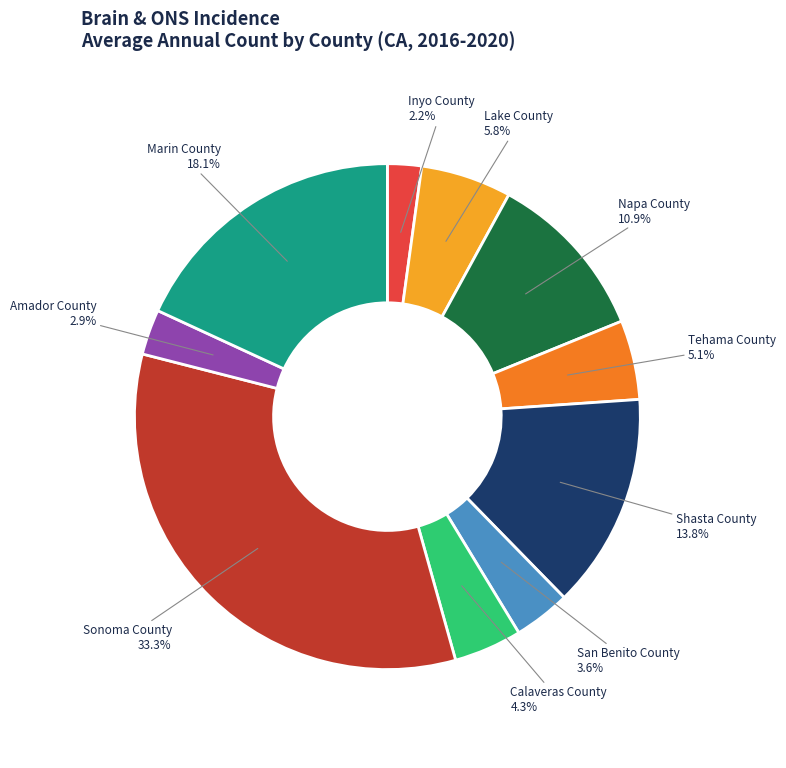

Is there a majority slice in this chart?

No